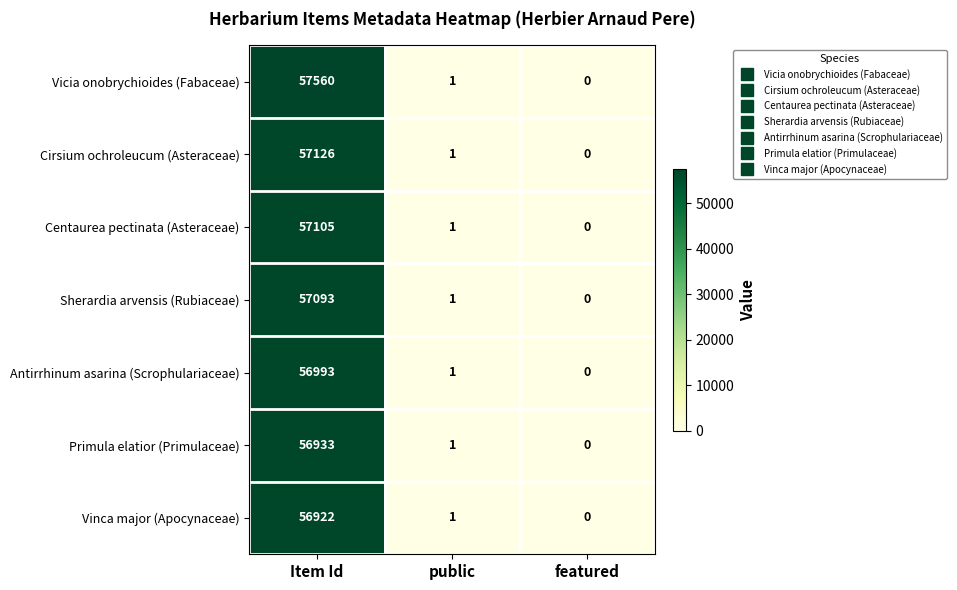

What is the difference between the maximum and minimum values in the Sherardia arvensis (Rubiaceae) series?

57093